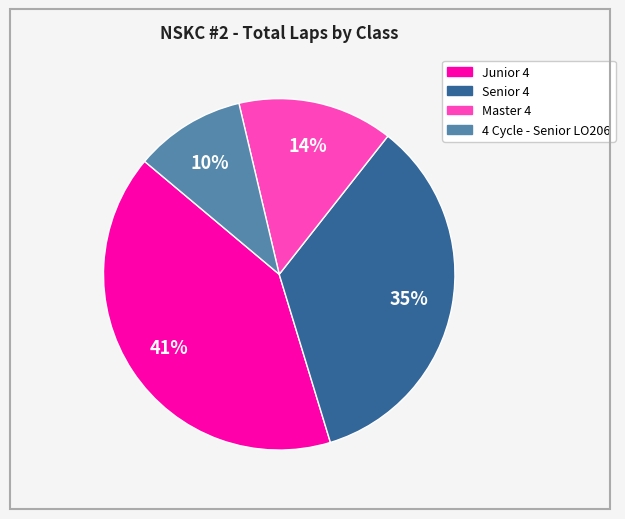

How many slices are in this pie chart?

4